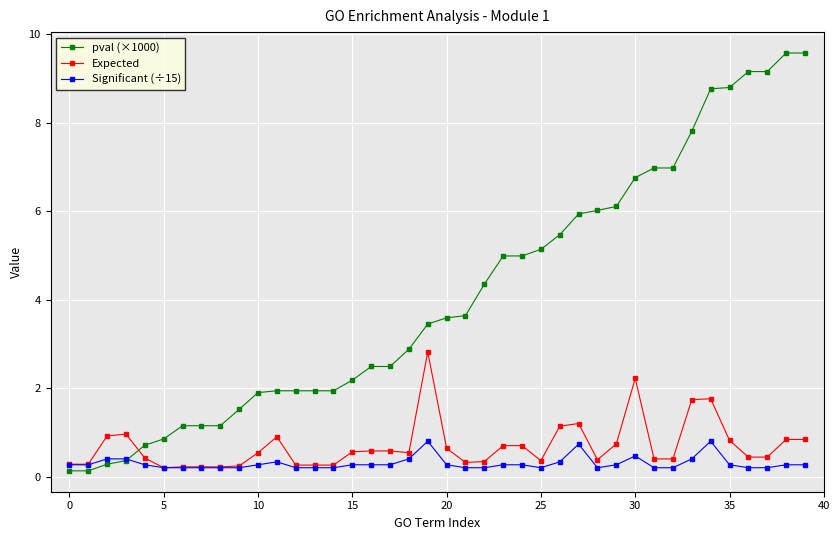

What are all the series names shown in the legend?

pval (×1000), Expected, Significant (÷15)